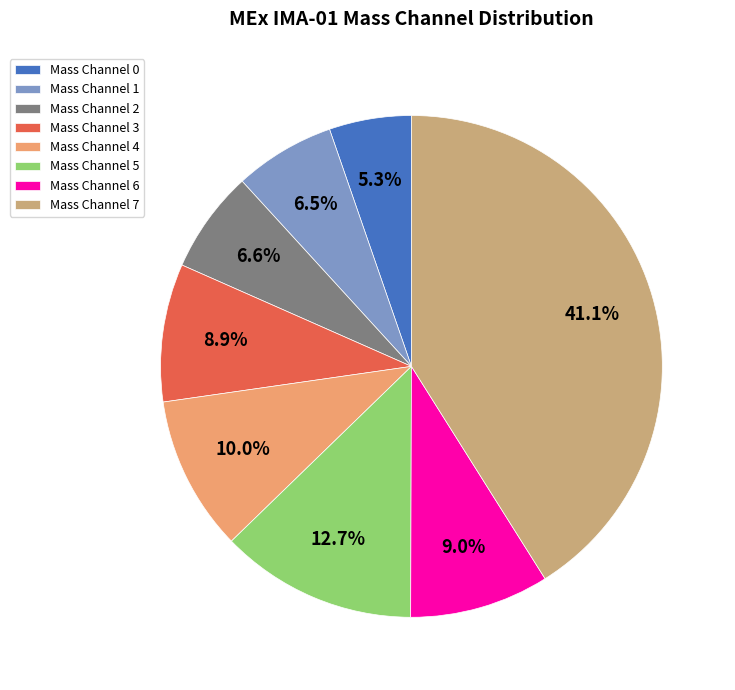

Which slice is the largest?

Mass Channel 7